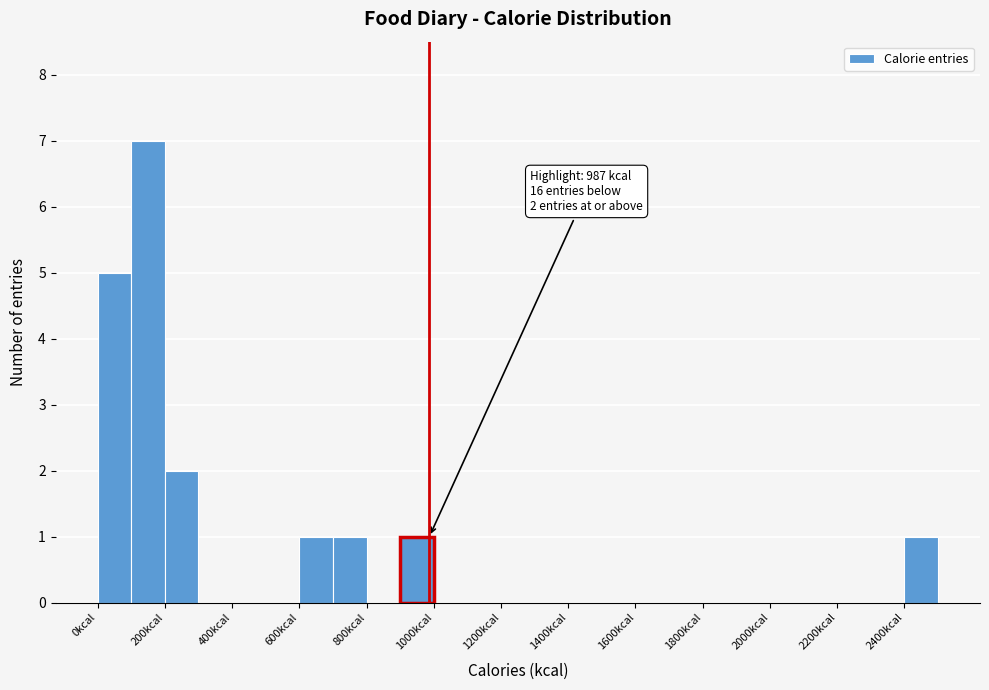

Which range on the x-axis has the tallest bar?

100 to 200